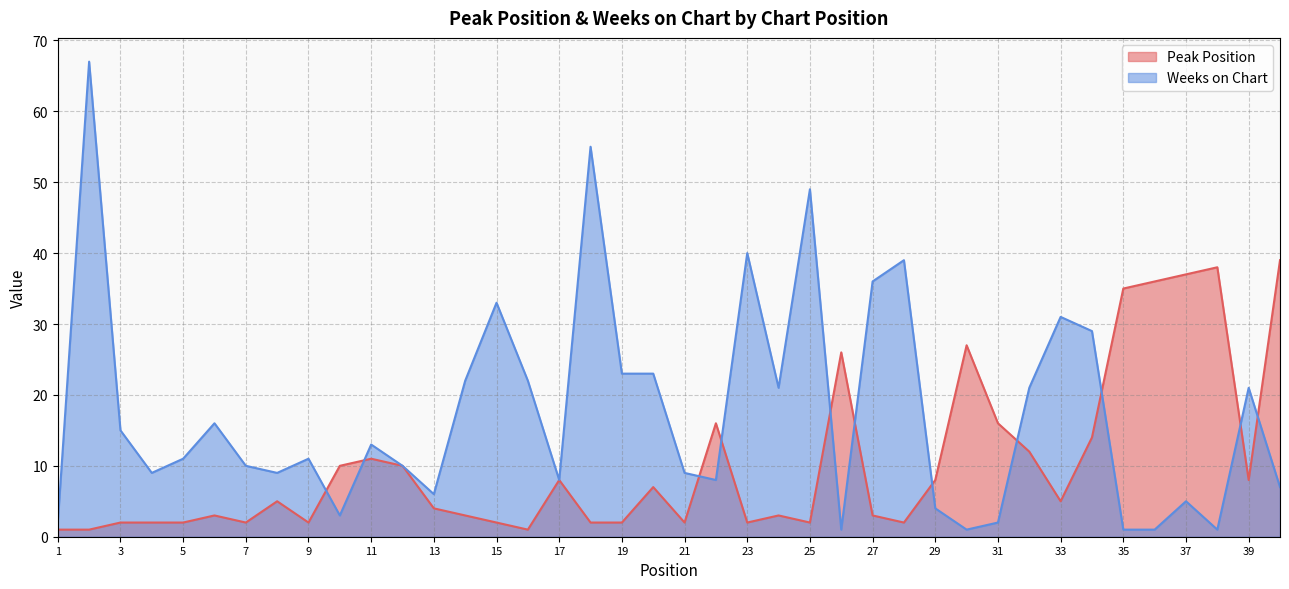

True or false: Peak Position has a value of 2 at 9.

True